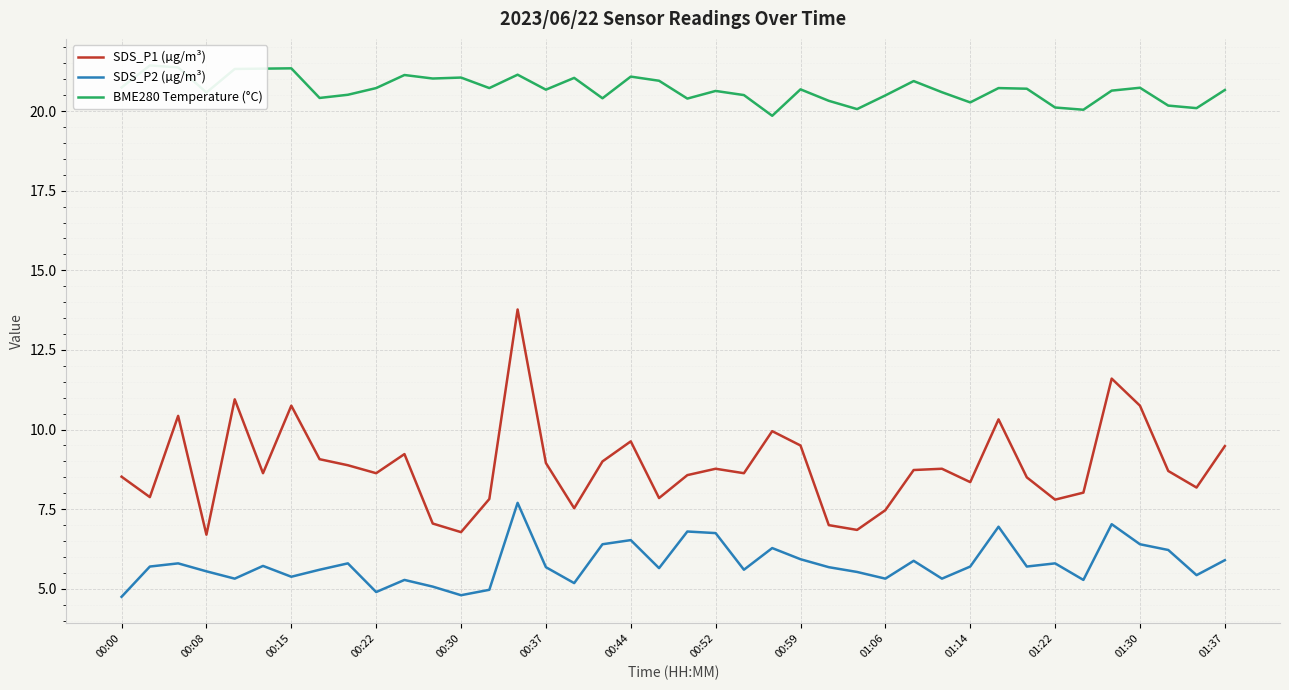

What is the maximum value shown in the chart?

21.4